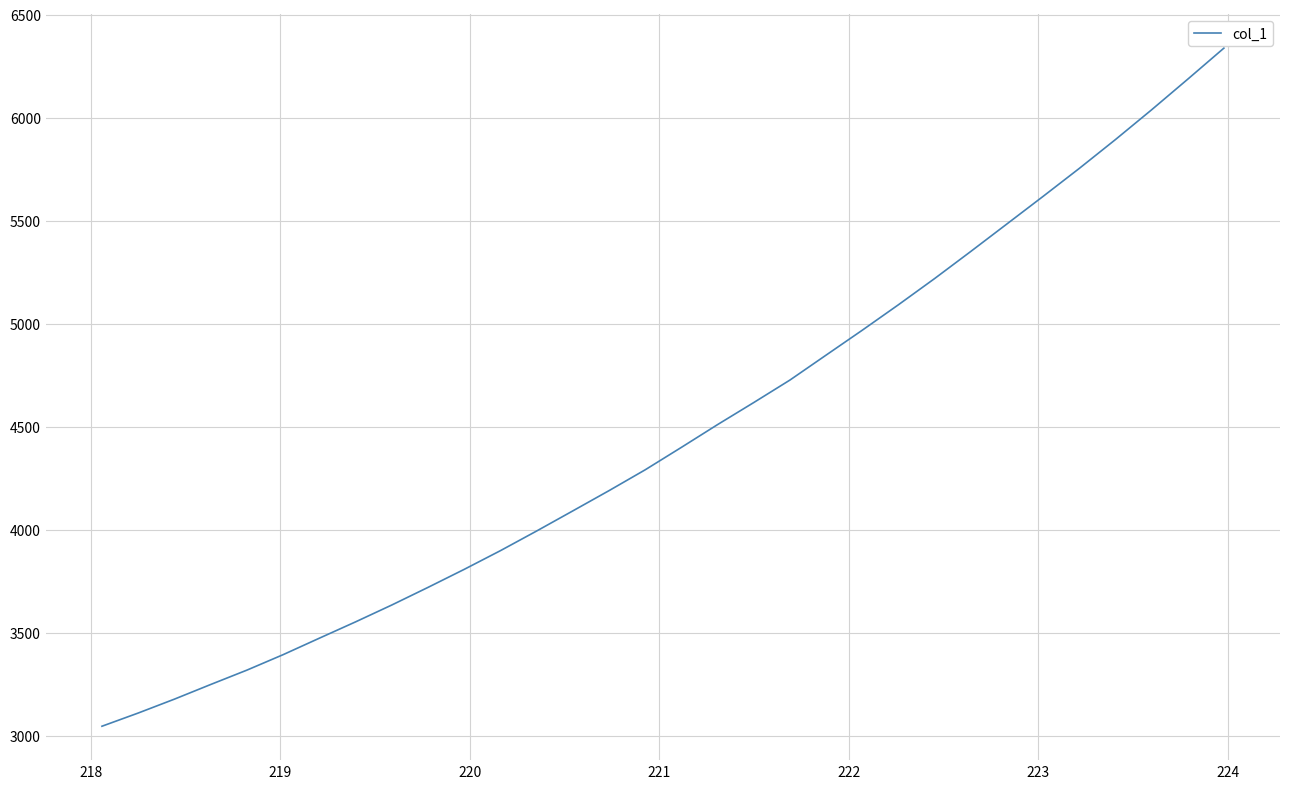

What is the minimum value shown in the chart?

3046.3